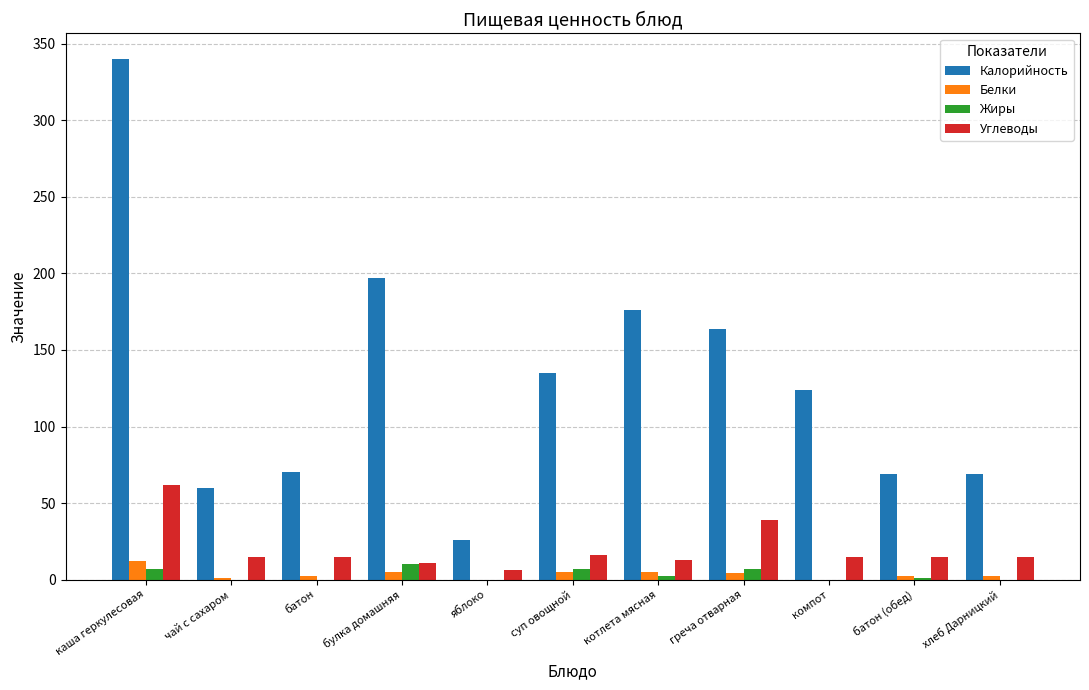

True or false: Белки has a value of 4 at греча отварная.

True